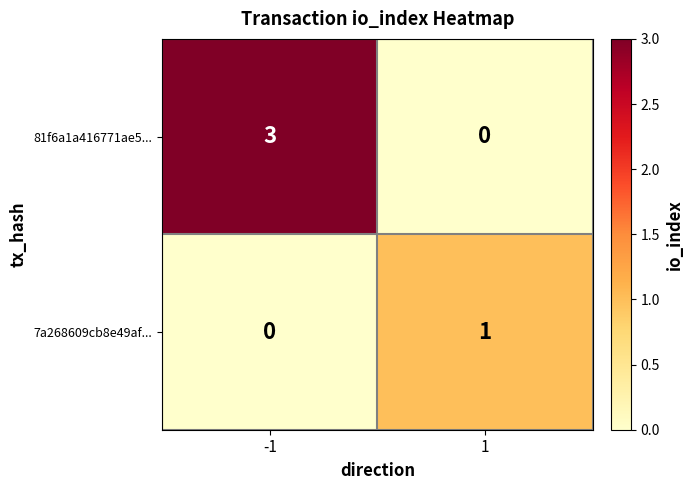

Rank the series by their average value, from highest to lowest.

81f6a1a416771ae5..., 7a268609cb8e49af...